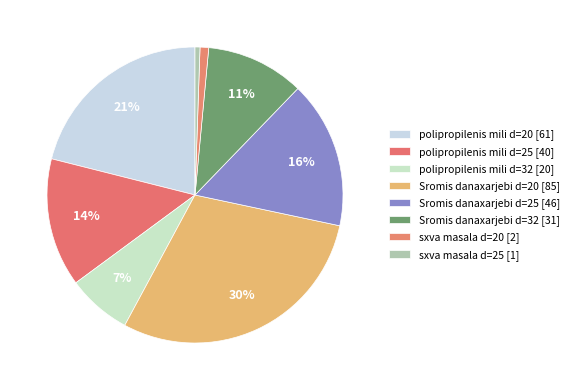

To the nearest percent, what is the combined percentage of polipropilenis mili d=25 and Sromis danaxarjebi d=25?

30%